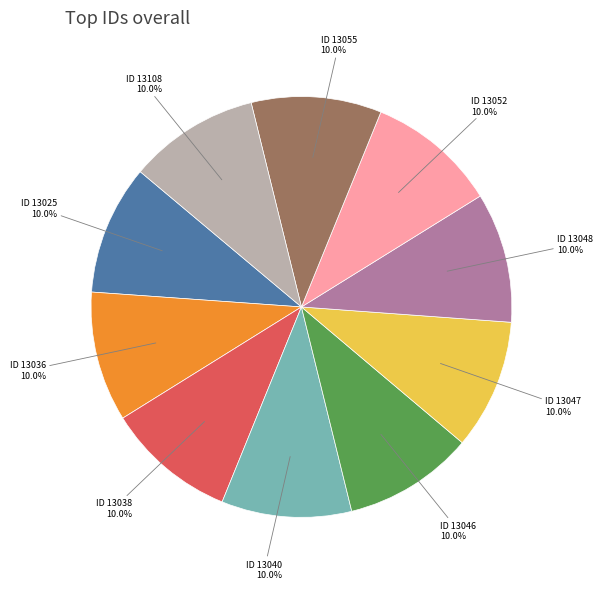

Approximately how many times larger is the value at ID 13108 compared to ID 13038?

1.0